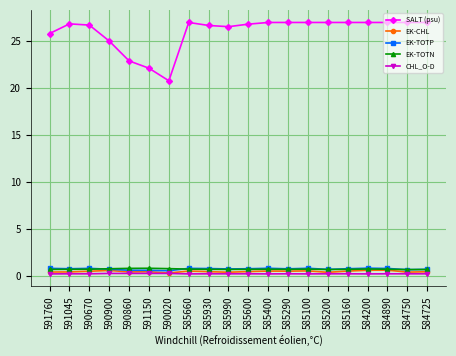

Which series has the widest spread of values?

SALT (psu)